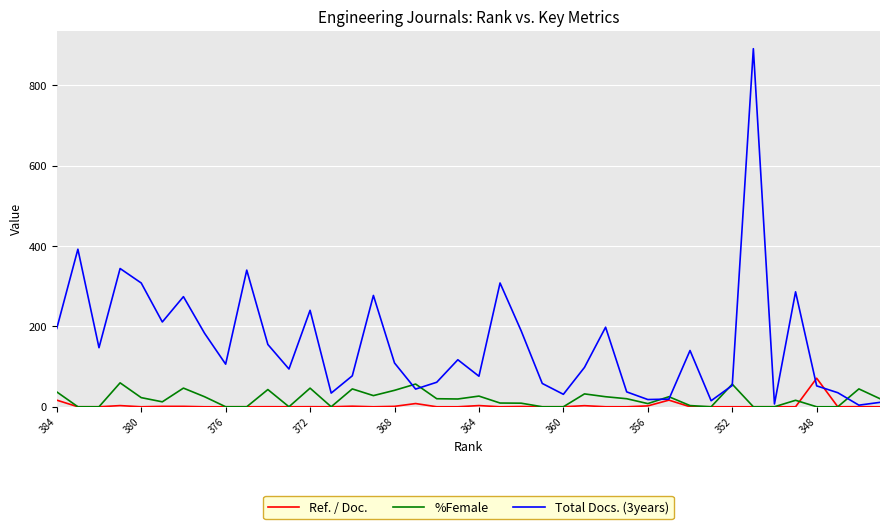

In Ref. / Doc., how many points are higher than both neighbors (excluding endpoints)?

12